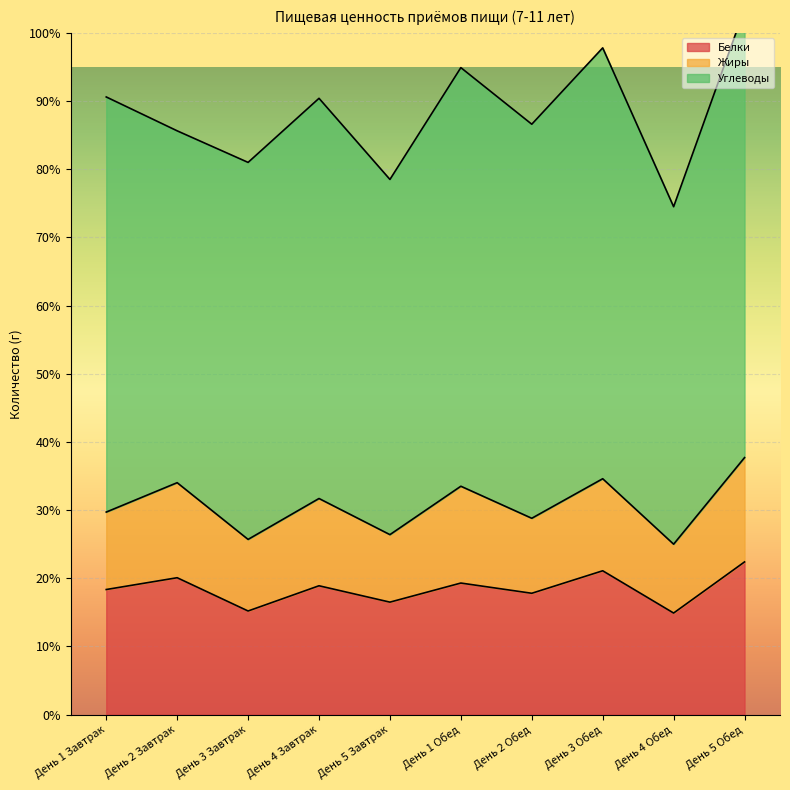

At how many categories does at least one series exceed 10?

10